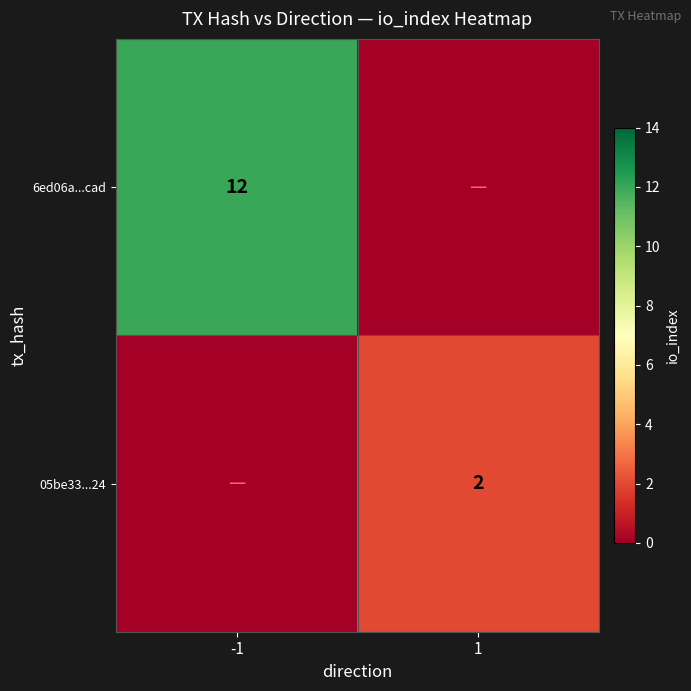

The value of 05be33...24 at 1 is 2. True or false?

True